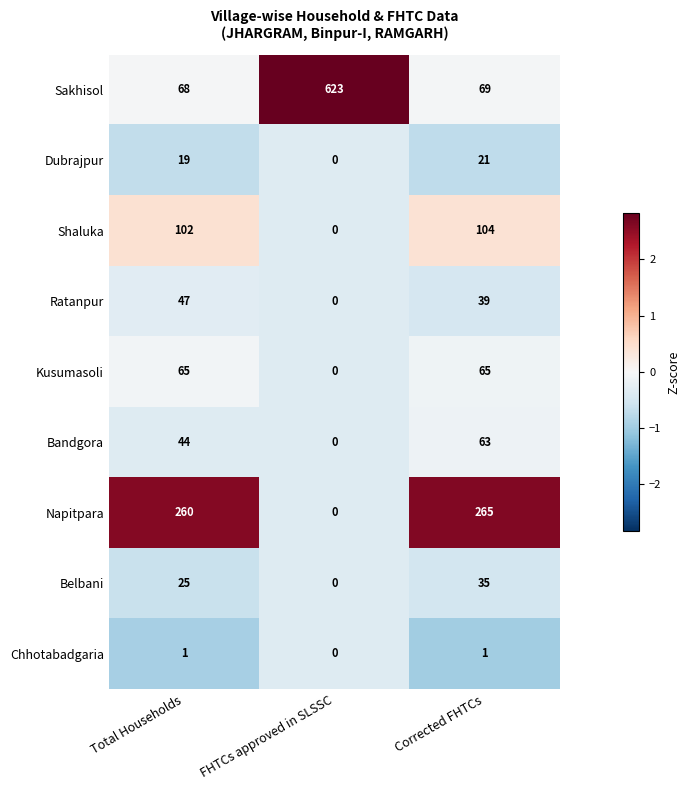

Reading left to right, what are all the values shown in this chart?

Sakhisol: 68	623	69
Dubrajpur: 19	0	21
Shaluka: 102	0	104
Ratanpur: 47	0	39
Kusumasoli: 65	0	65
Bandgora: 44	0	63
Napitpara: 260	0	265
Belbani: 25	0	35
Chhotabadgaria: 1	0	1